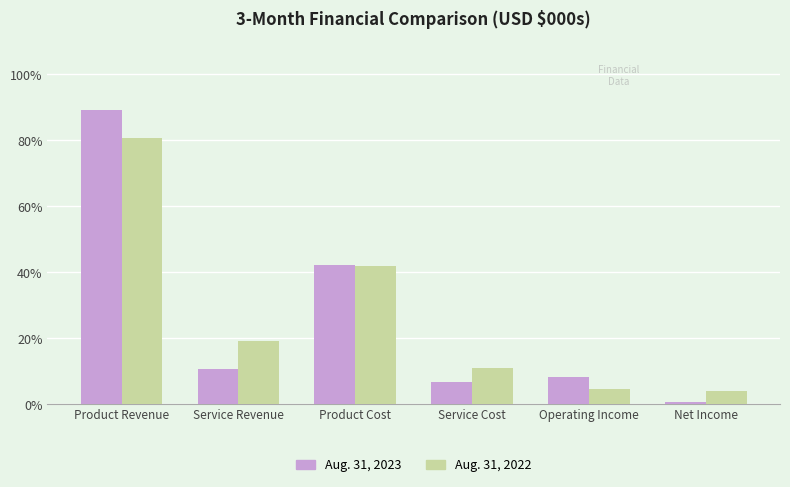

Which category has the highest value in the Aug. 31, 2023 series?

Product Revenue